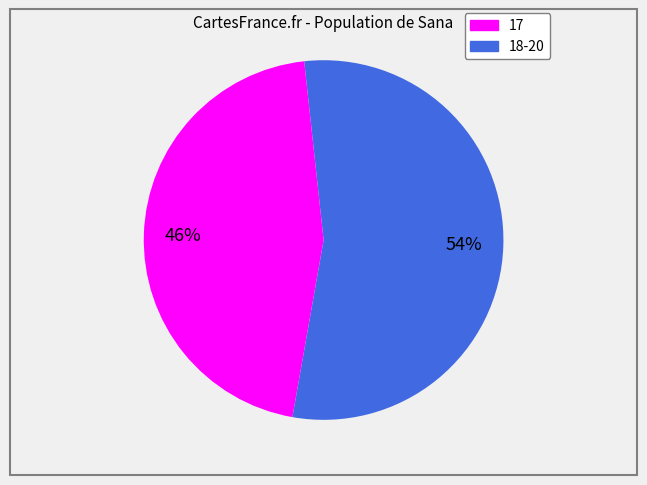

How many slices are in this pie chart?

2